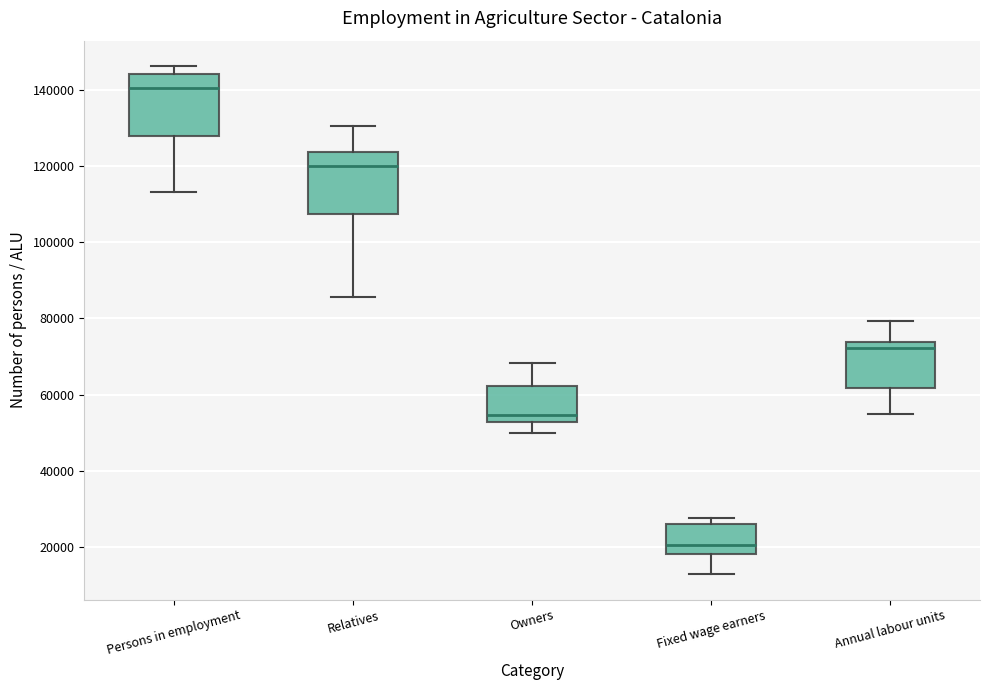

Reading left to right, read every box against the y-axis: the position of its median line, the range the box covers, and the ends of its whiskers. The values are not printed on the chart, so give them approximately, as read against the axis.

Persons in employment: median 140000, box 128000 to 144000, whiskers 114000 to 146000
Relatives: median 120000, box 108000 to 124000, whiskers 86000 to 130000
Owners: median 54000, box 52000 to 62000, whiskers 50000 to 68000
Fixed wage earners: median 20000, box 18000 to 26000, whiskers 12000 to 28000
Annual labour units: median 72000, box 62000 to 74000, whiskers 56000 to 80000